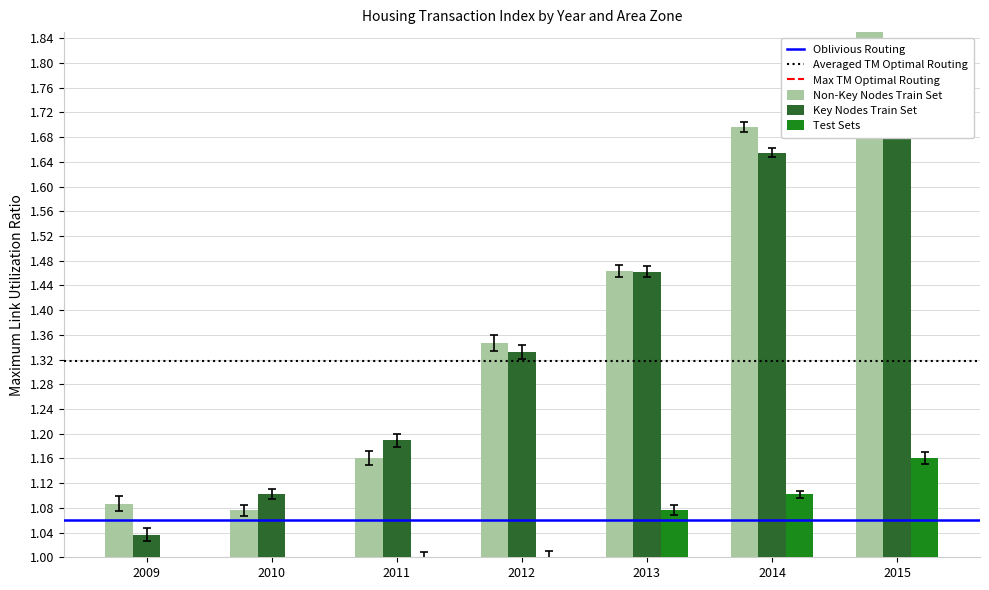

At how many categories does at least one series exceed 1?

7